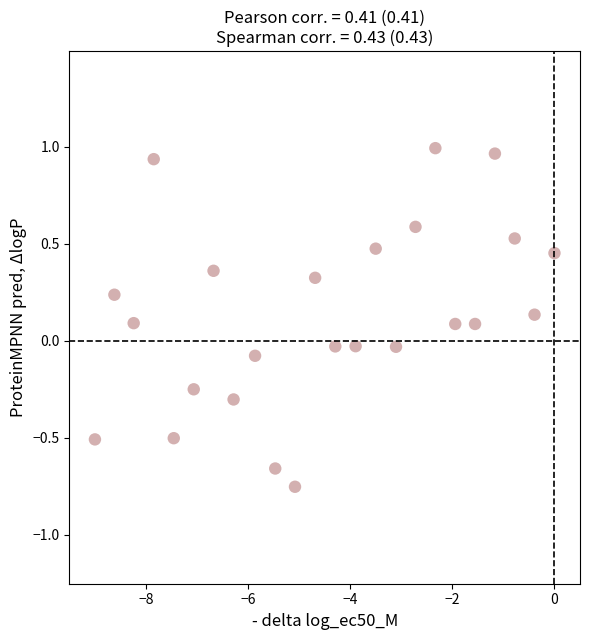

What is the range of X values (max minus min)?

9.0